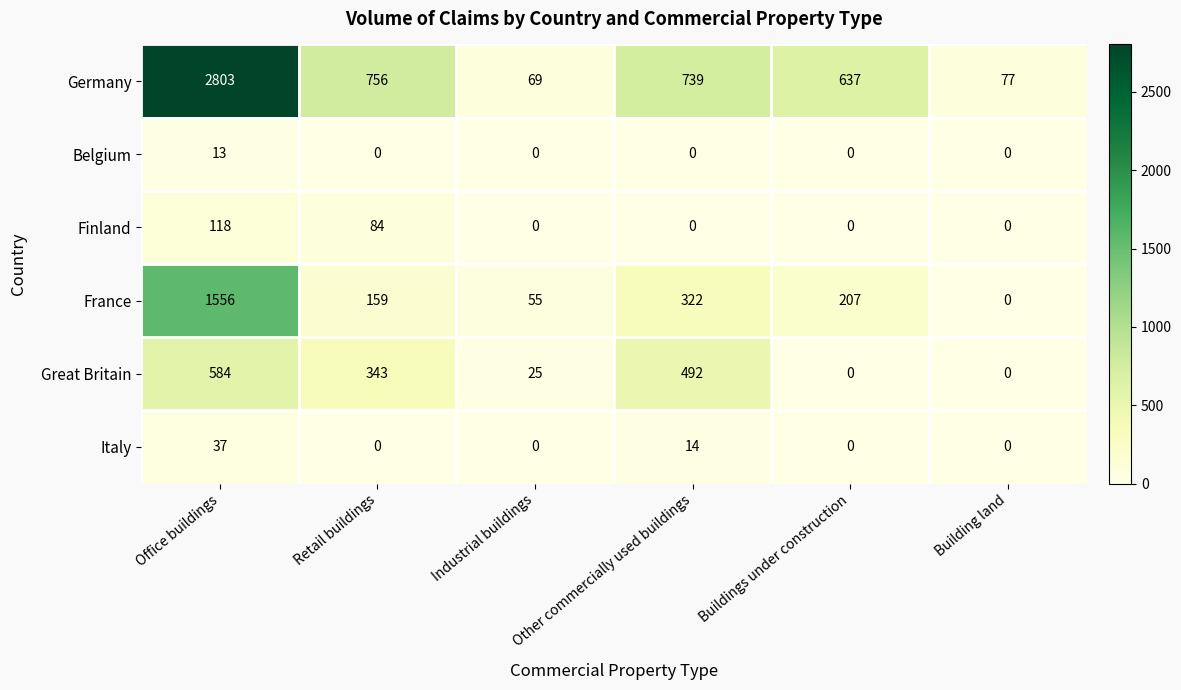

At how many categories does at least one series exceed 702?

3